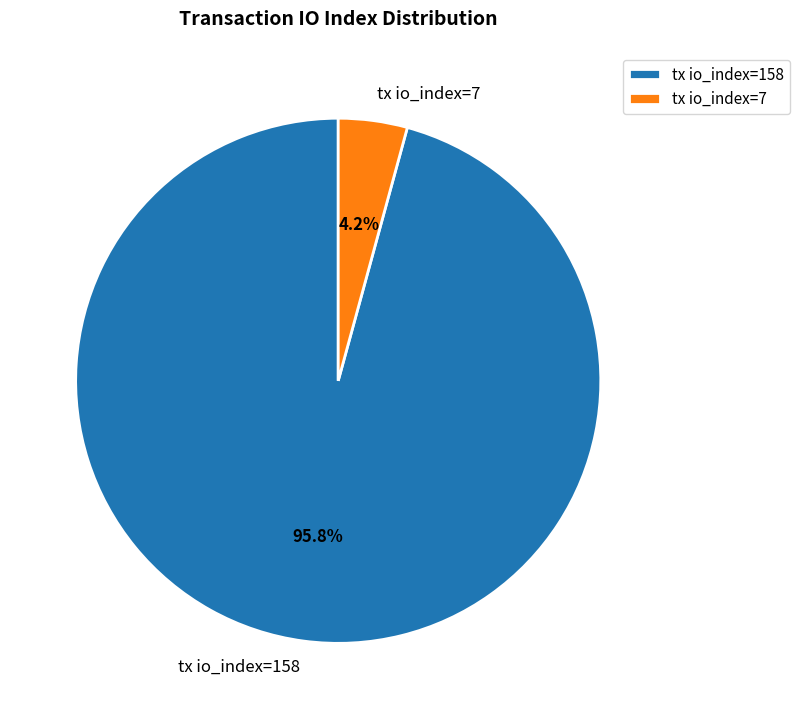

How many slices are in this pie chart?

2